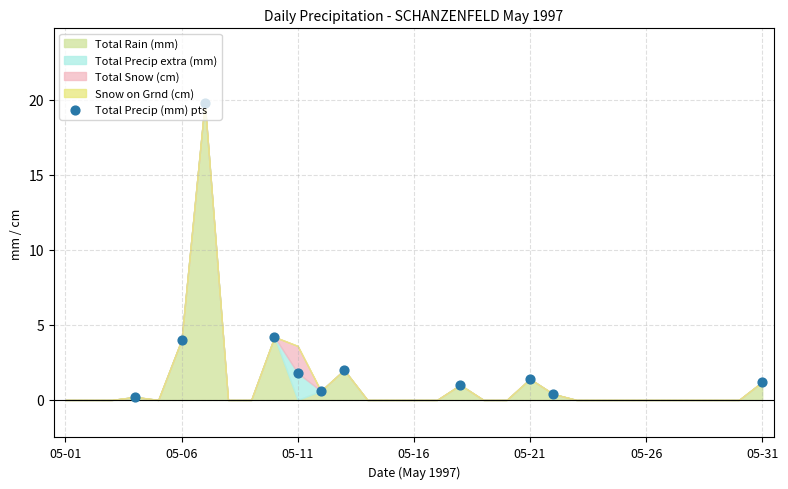

Between 05-31 and 05-11, which is larger?

05-11